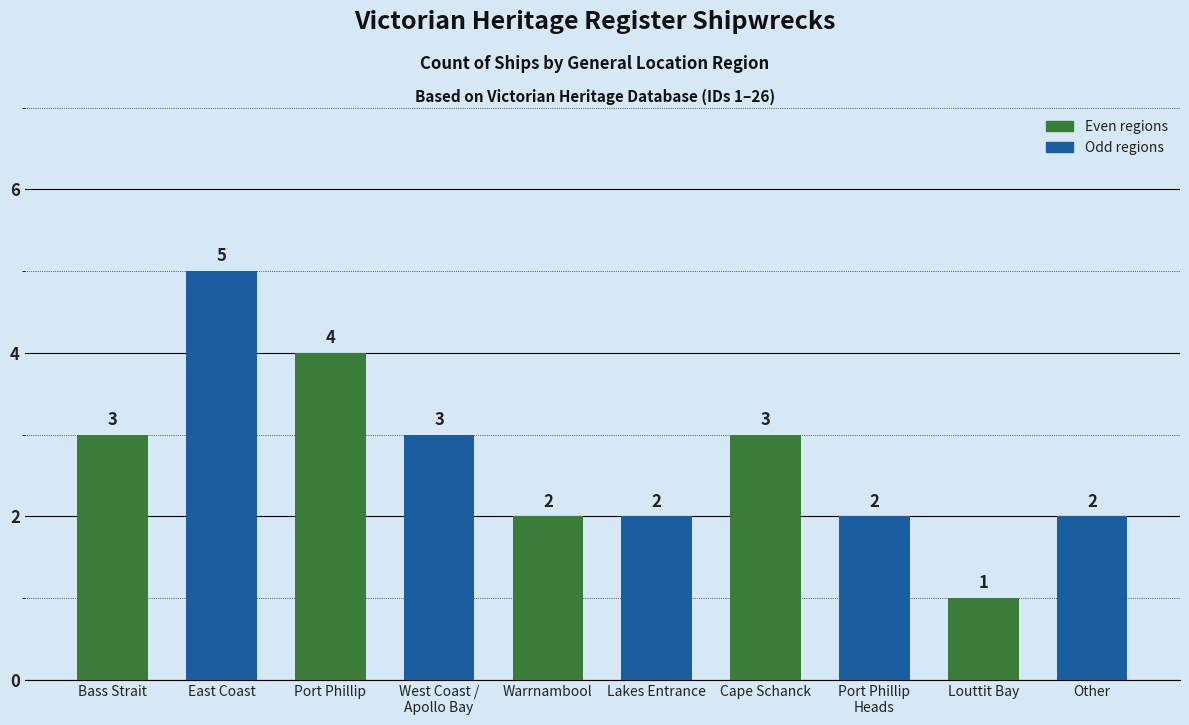

What is the difference between the values at East Coast and Port Phillip?

1